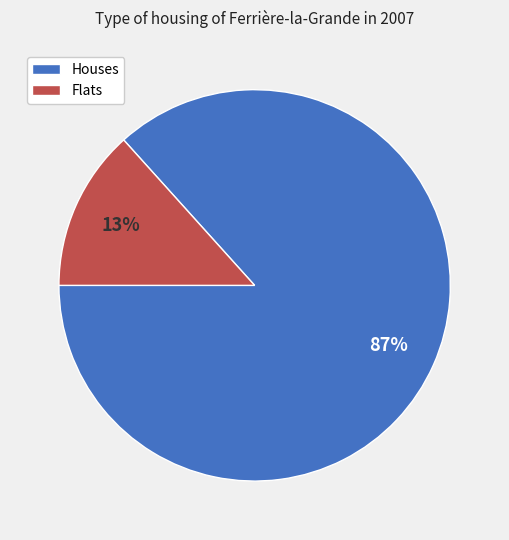

Does any single category account for the majority?

Yes